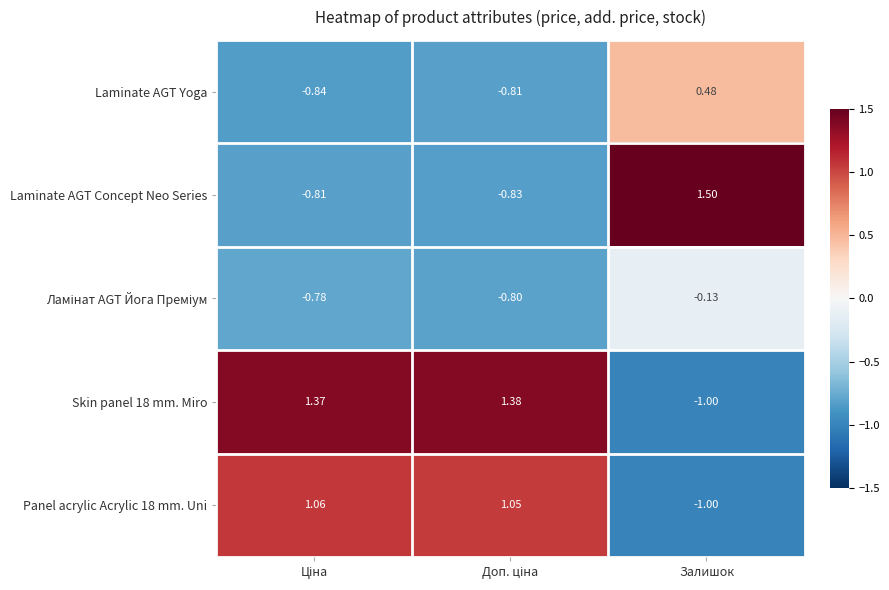

What is the maximum value shown in the chart?

1.5